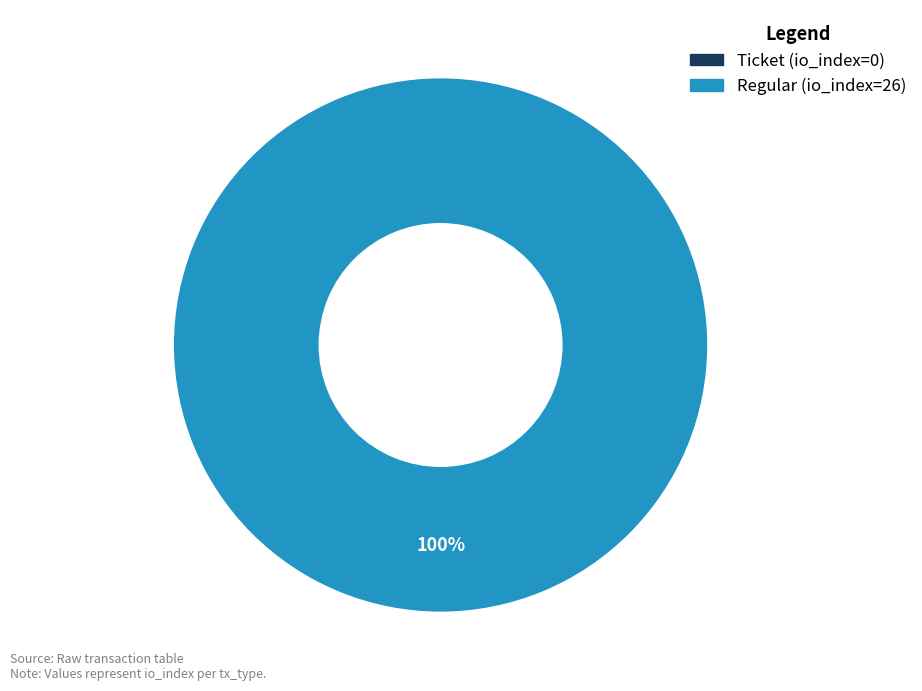

To the nearest percent, what is the combined percentage of Ticket (io_index=0) and Regular (io_index=26)?

100%